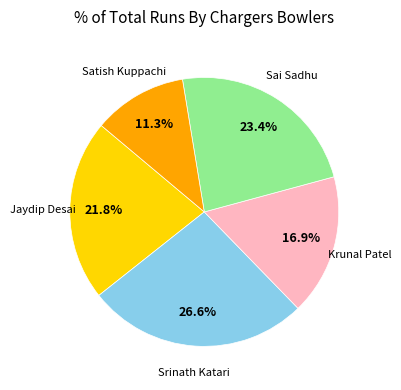

To the nearest percent, what is the difference between the largest and smallest slice percentages?

15%